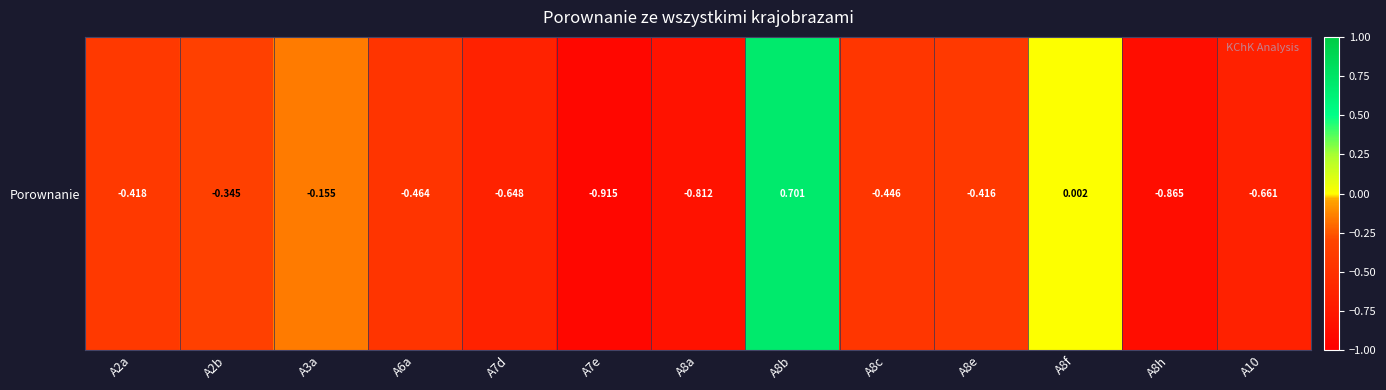

What is the sum of all values?

-5.4